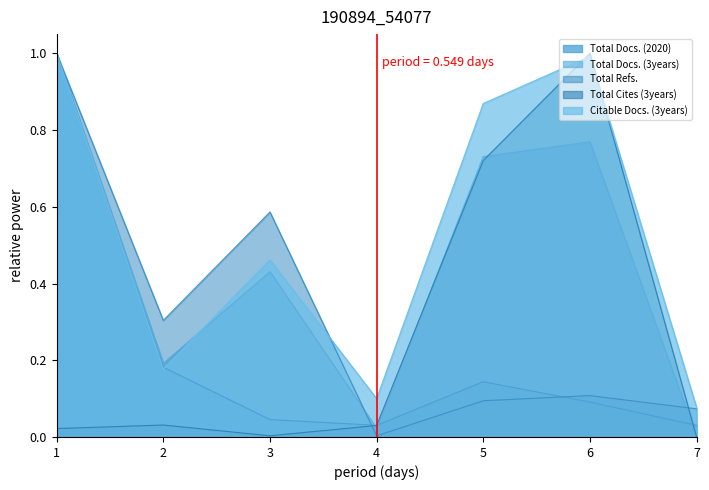

How many lines are shown in the chart?

5